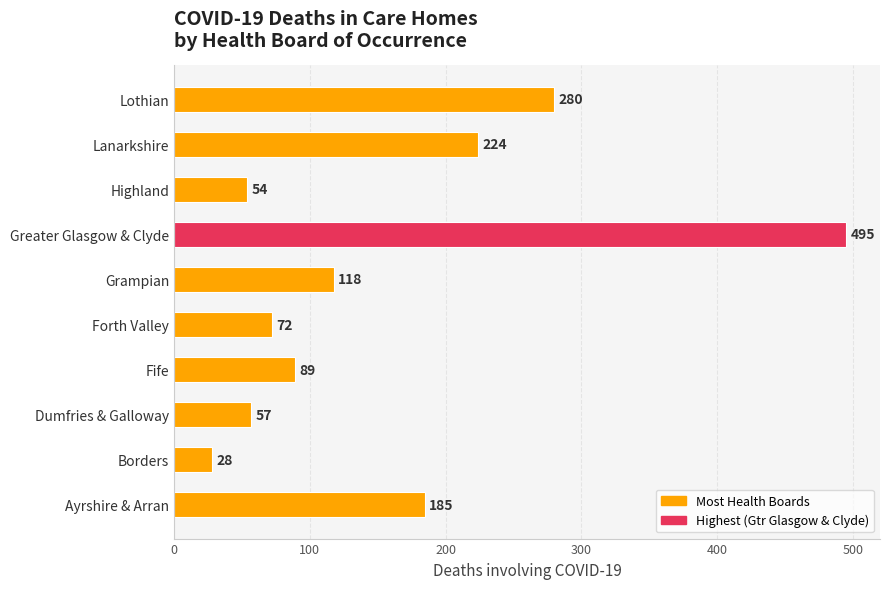

At which label is the value closest to 261?

Lothian